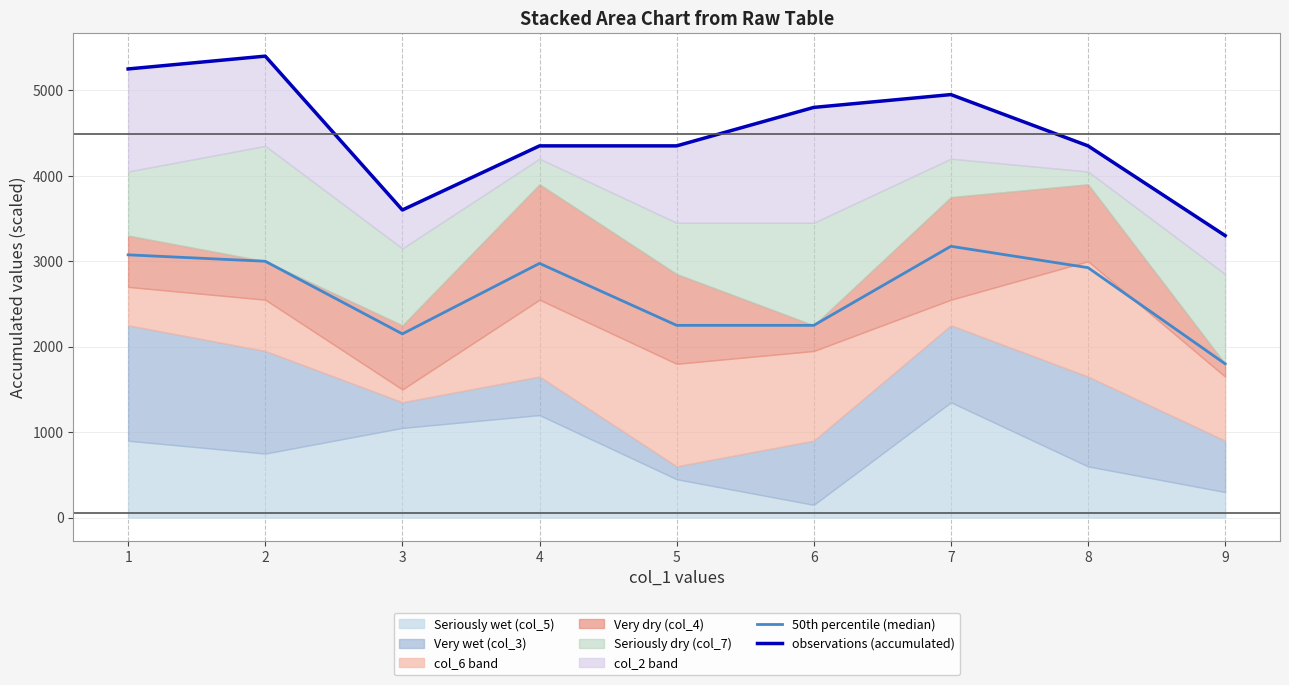

True or false: observations (accumulated) has a value of 6628 at 4.

False